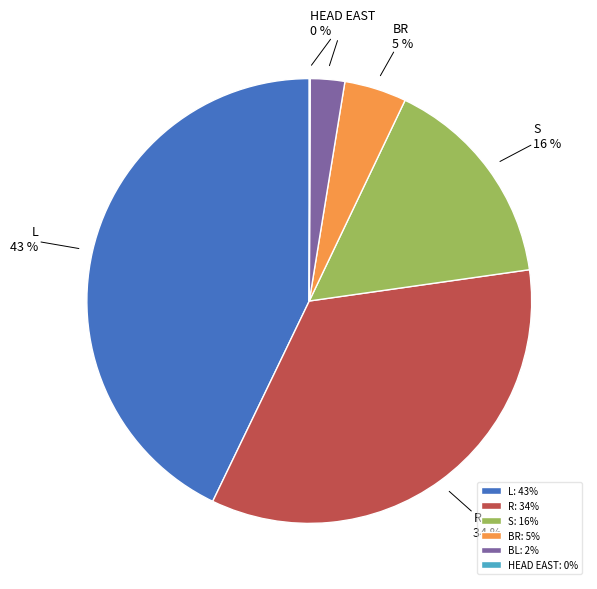

Which has a higher value, L or S?

L